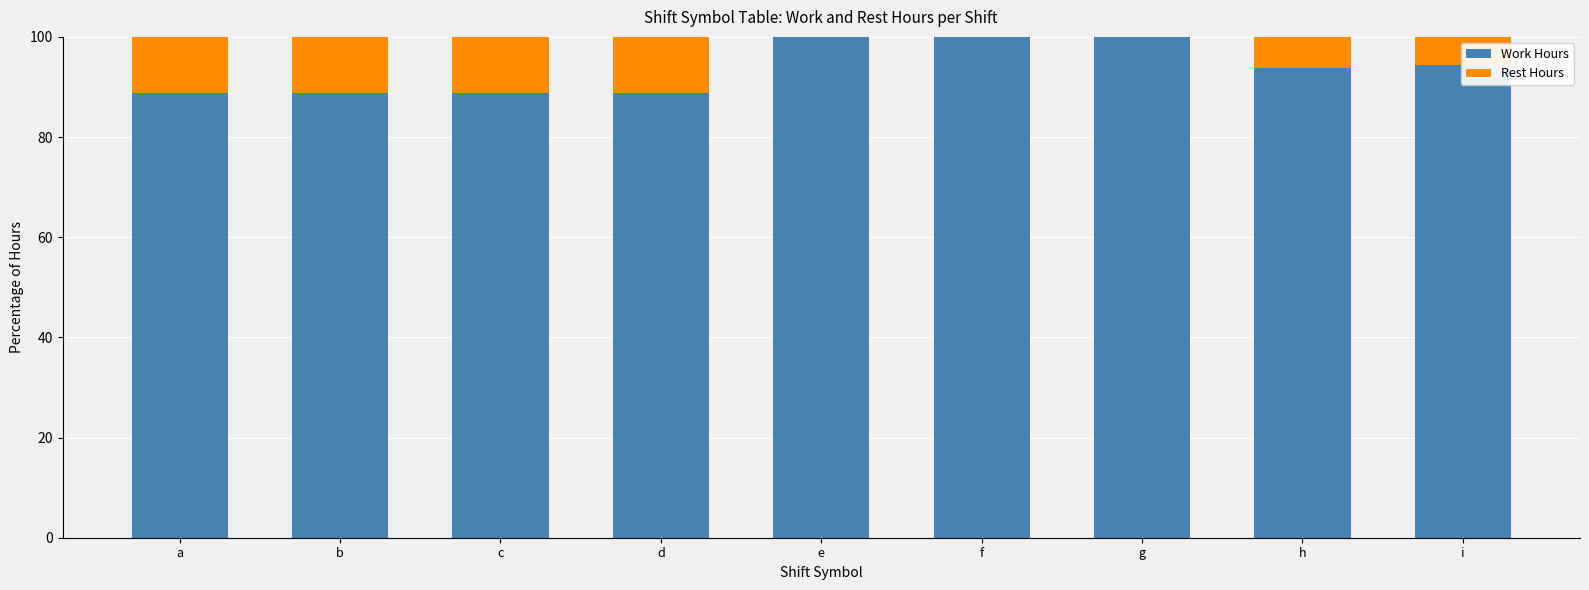

What is the total value across all series at c?

100.0